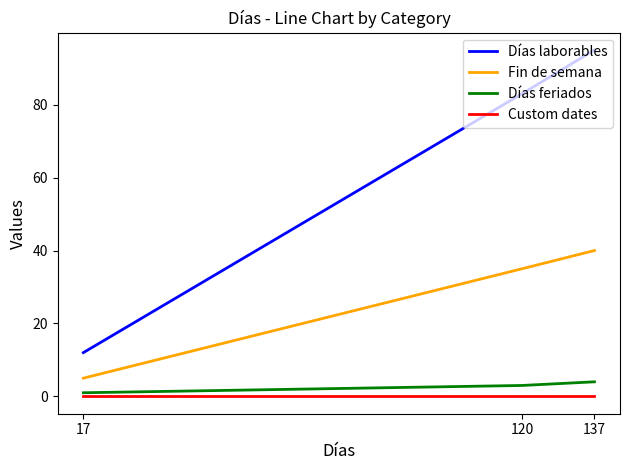

What is the maximum value for Días laborables?

95